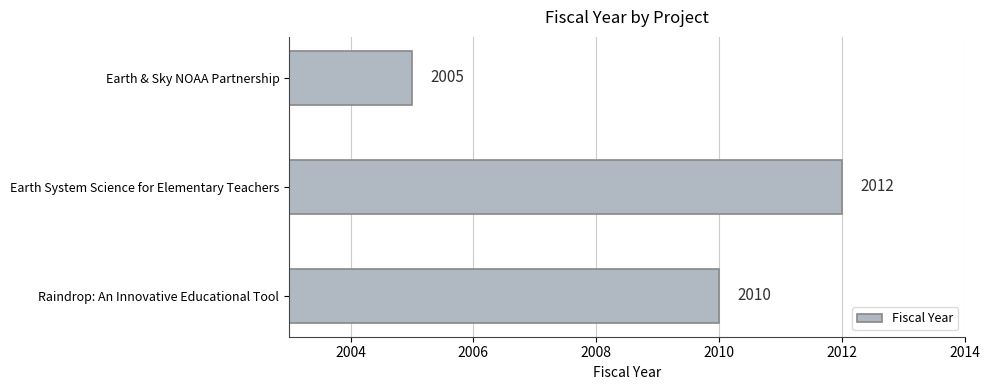

Are the bars horizontal?

Yes